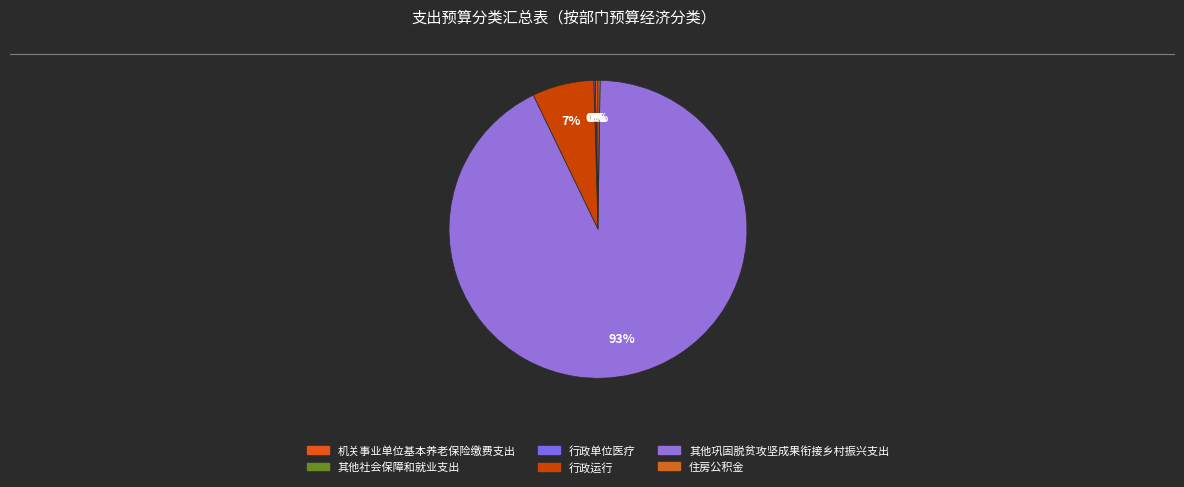

Approximately how many times larger is the value at 行政单位医疗 compared to 住房公积金?

0.6